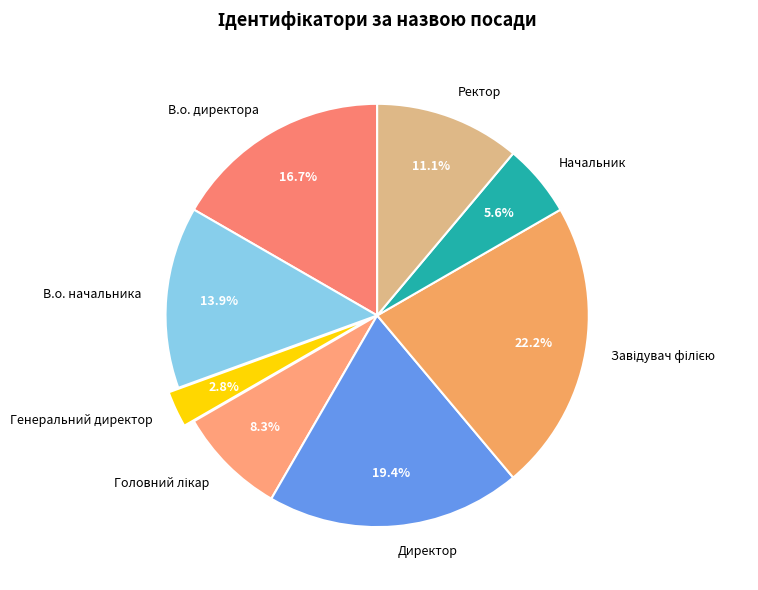

Which has a higher value, Ректор or В.о. директора?

В.о. директора